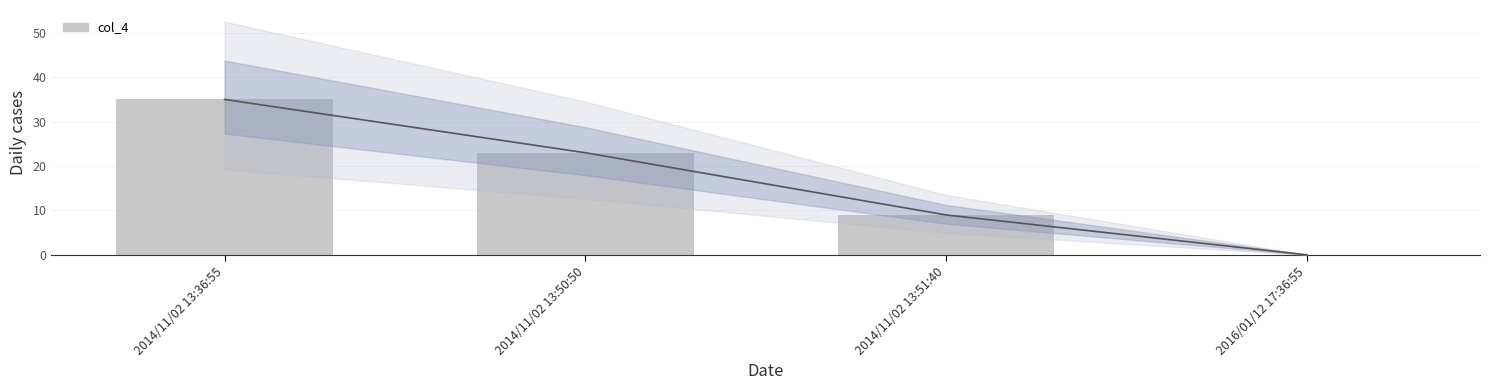

What is the sum of all values?

67.0